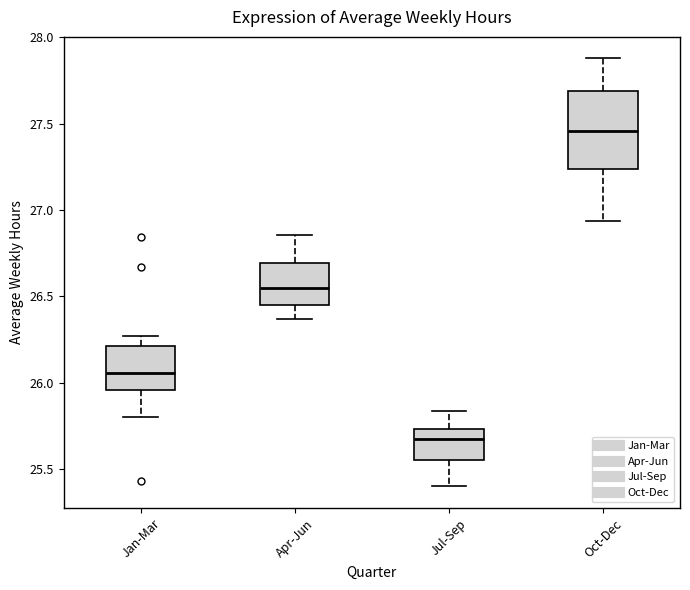

Which box has the highest median line?

Oct-Dec